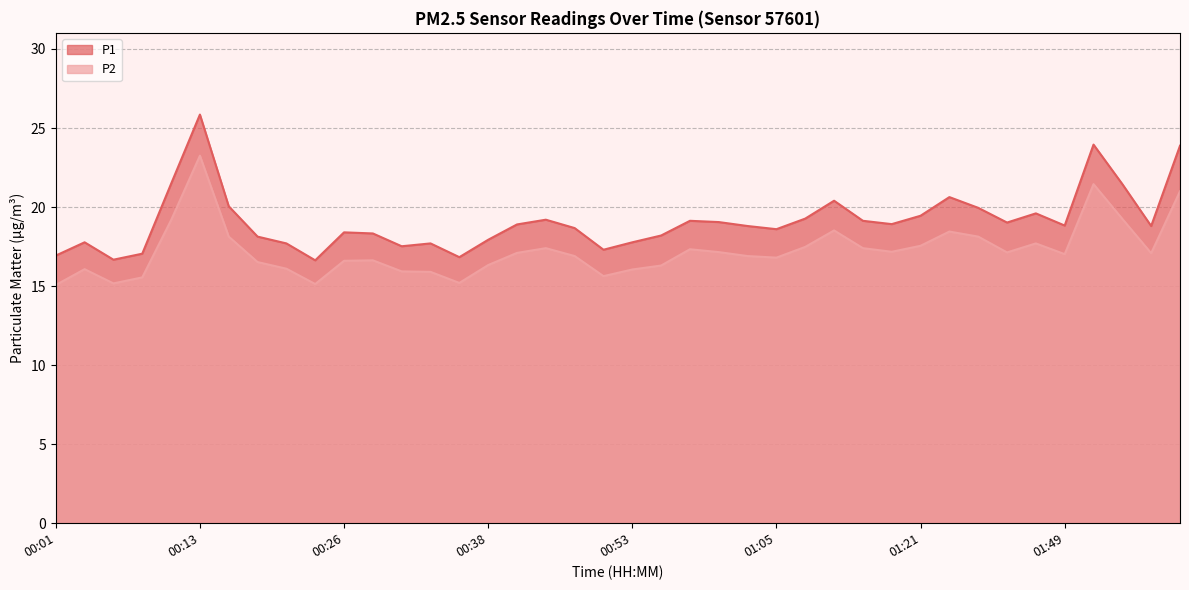

Which series has the largest total across all categories?

P1